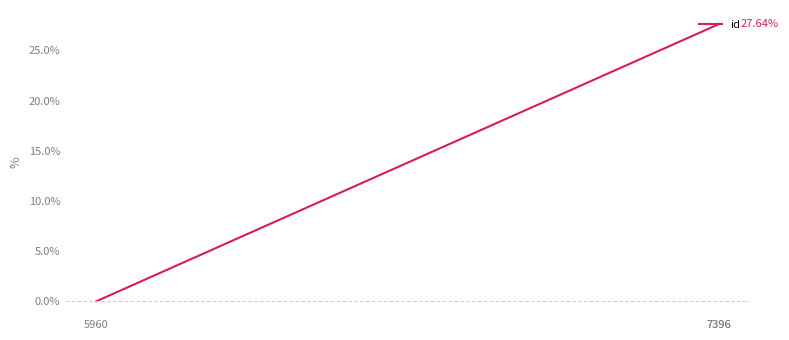

What is the value of the 2nd point from the left?

27.6